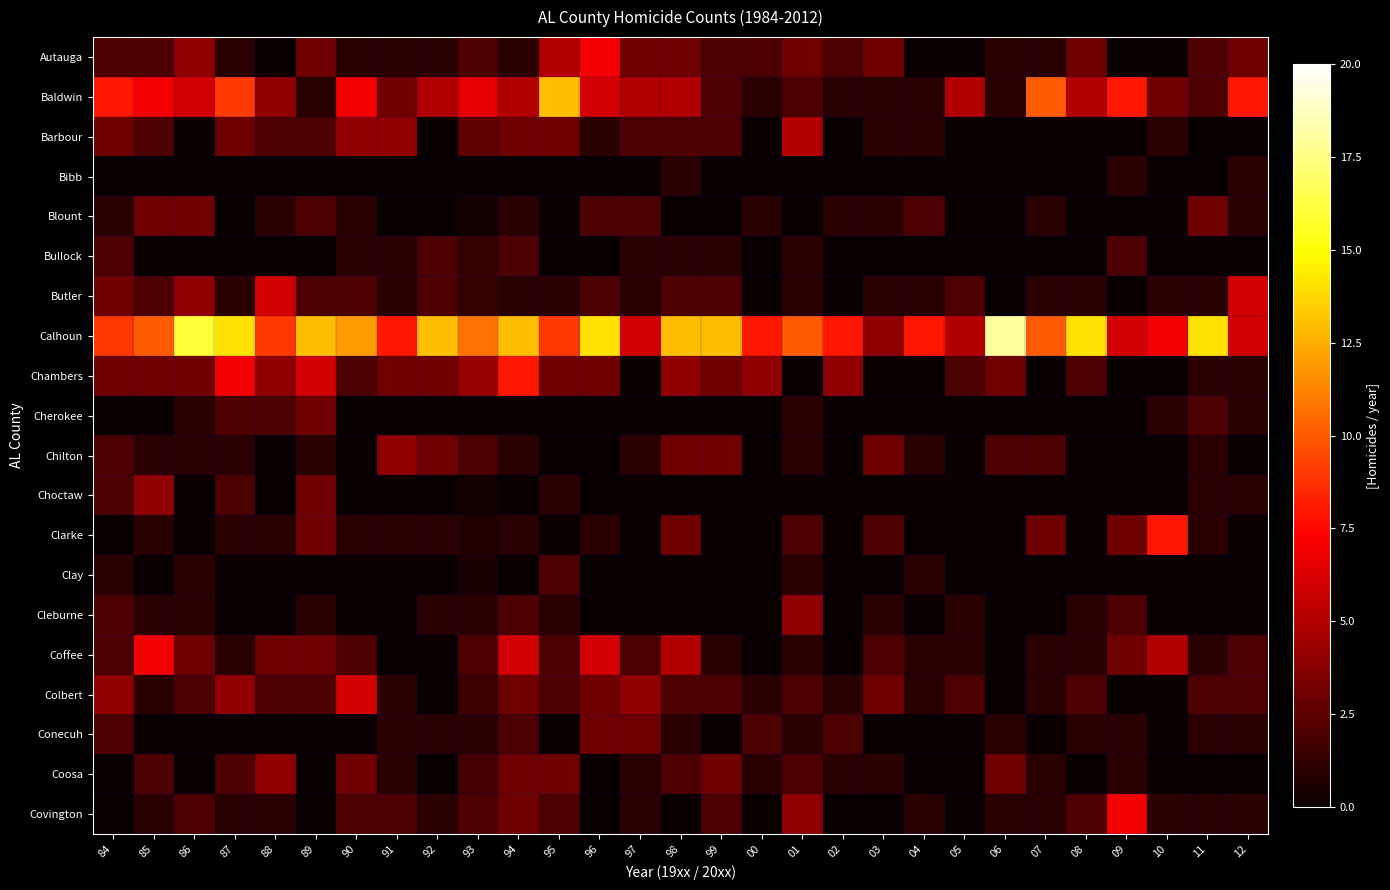

What is the difference between the highest and lowest values at 08?

14.0